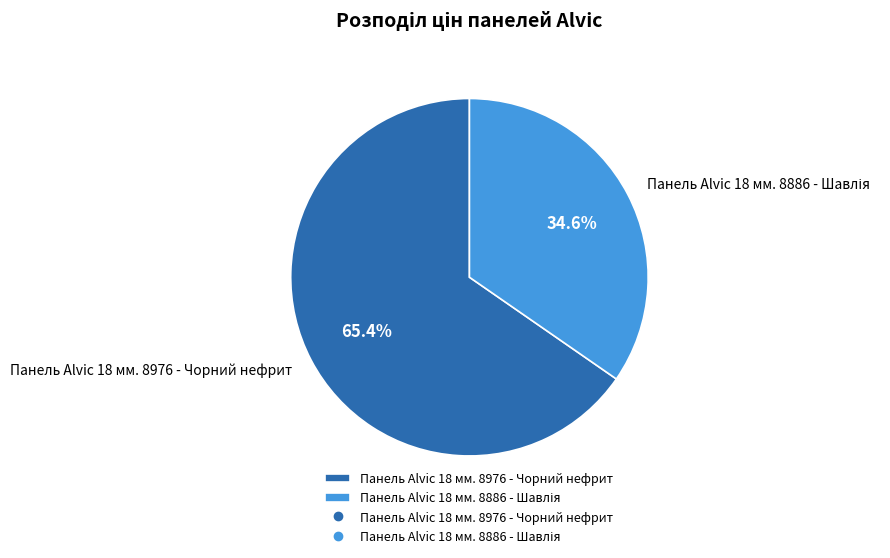

Which category has the biggest portion of the pie?

Панель Alvic 18 мм. 8976 - Чорний нефрит